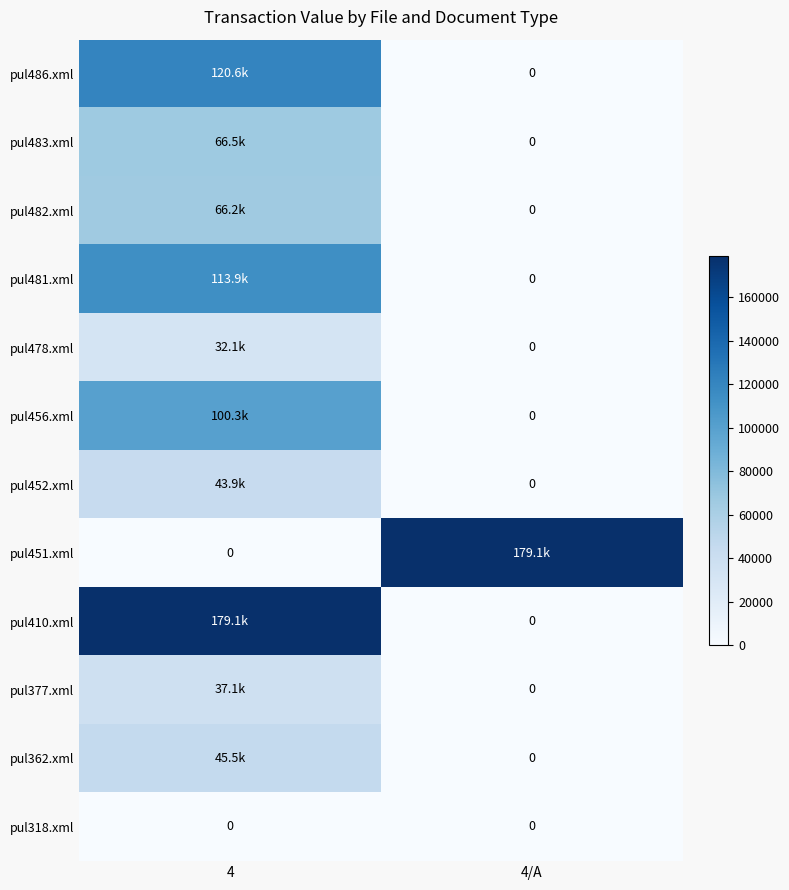

Which series changed the most between 4 and 4/A?

pul451.xml